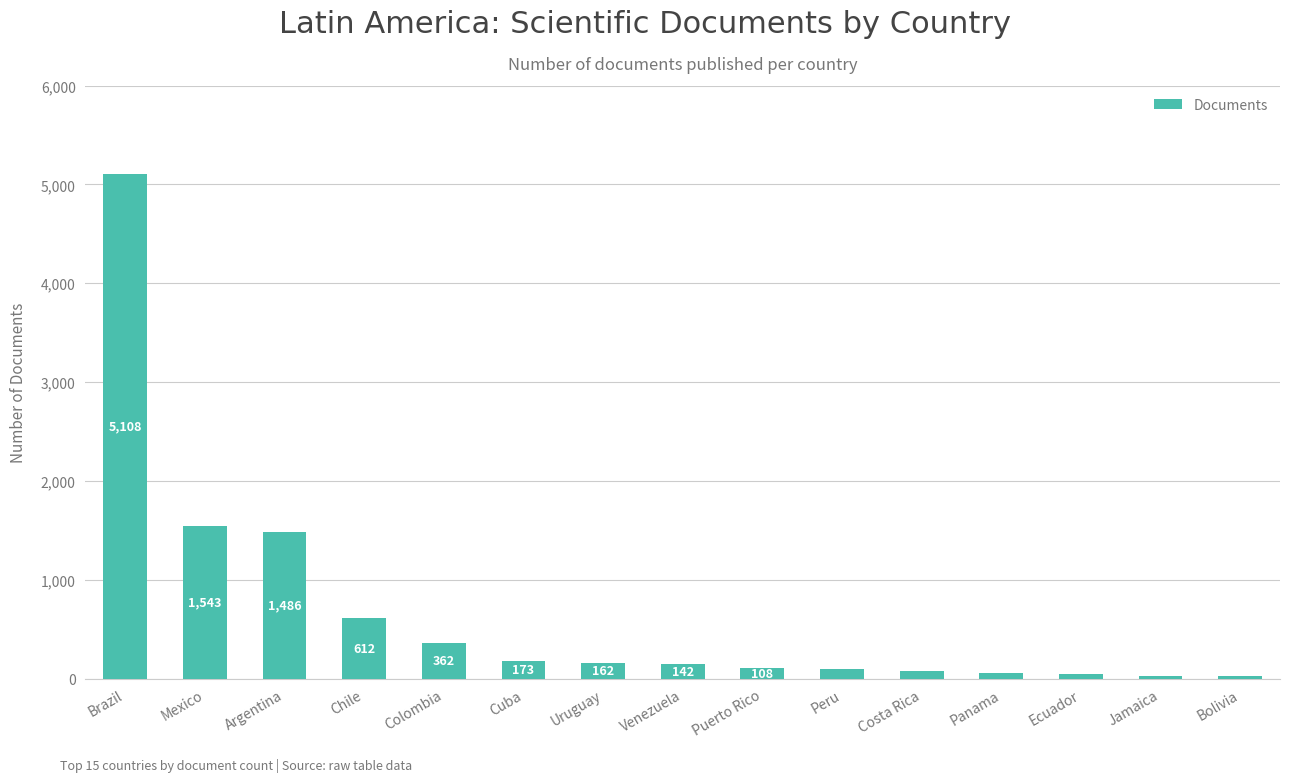

Reading left to right, what are all the values shown in this chart?

Brazil=5108	Mexico=1543	Argentina=1486	Chile=612	Colombia=362	Cuba=173	Uruguay=162	Venezuela=142	Puerto Rico=108	Peru=93	Costa Rica=73	Panama=59	Ecuador=45	Jamaica=27	Bolivia=27